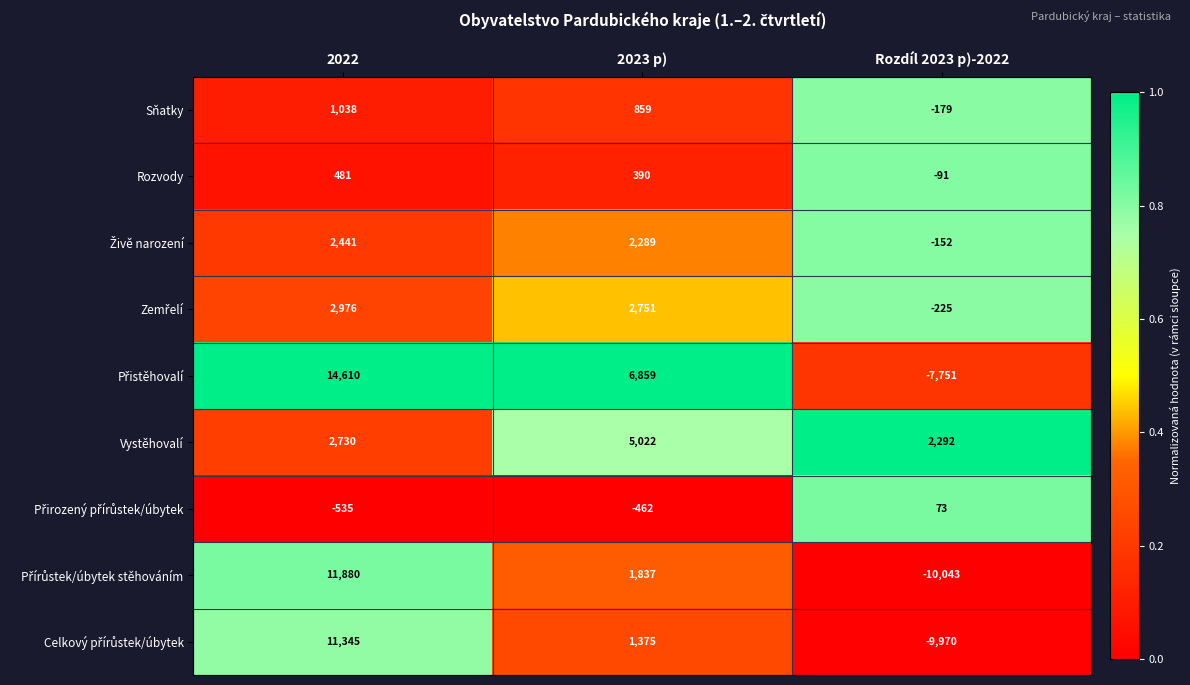

At which category does the chart reach its minimum across all series?

Rozdíl 2023 p)-2022